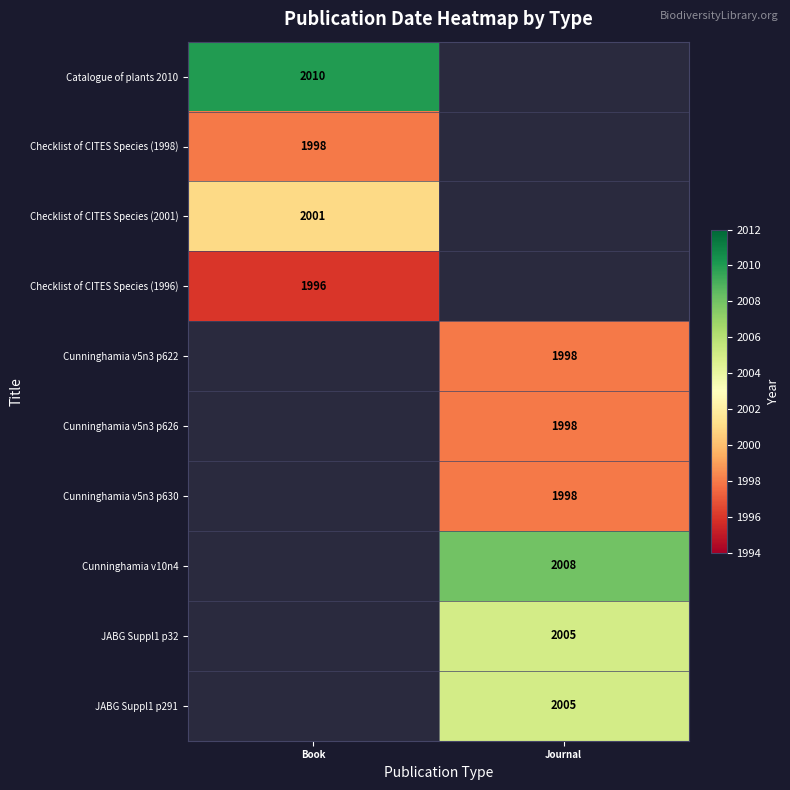

Is it true that Cunninghamia v5n3 p626 equals 727 at Journal?

False